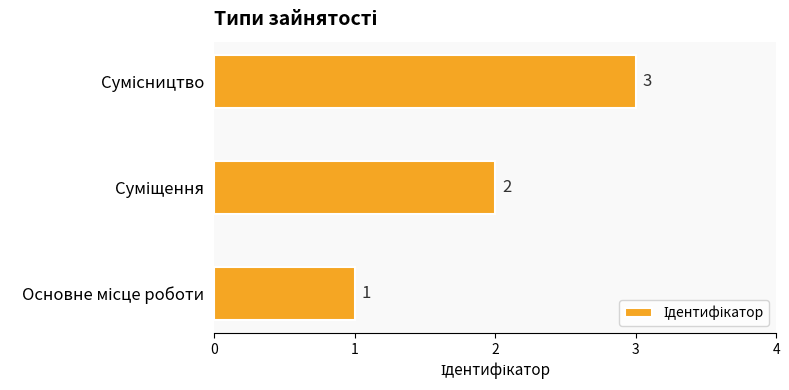

What is the maximum value shown in the chart?

3